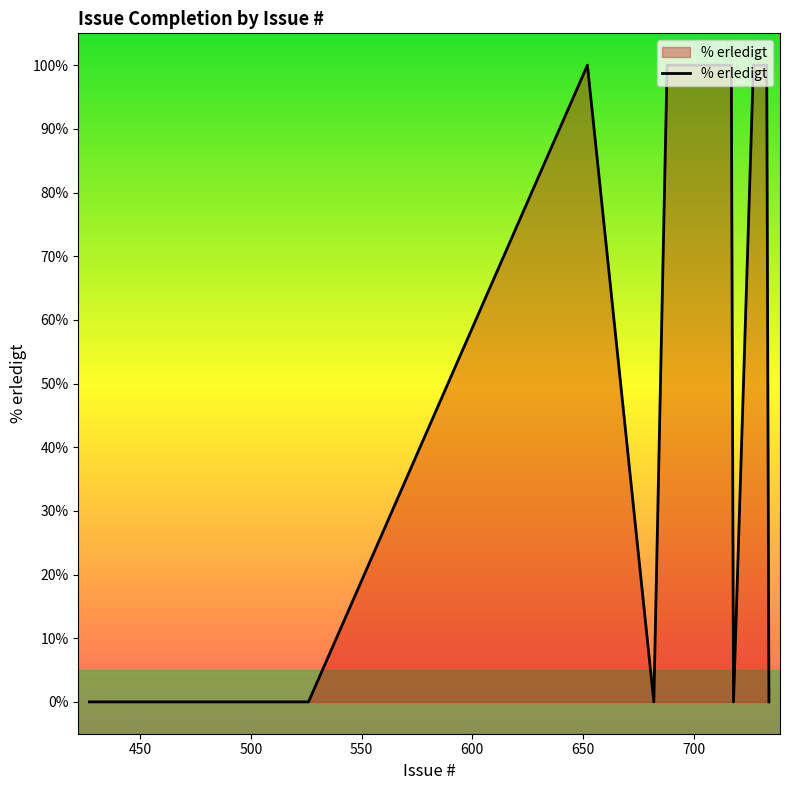

What is the difference between the maximum and minimum values?

100